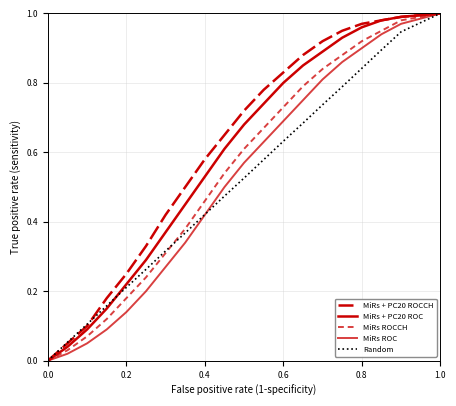

How many lines are shown in the chart?

5